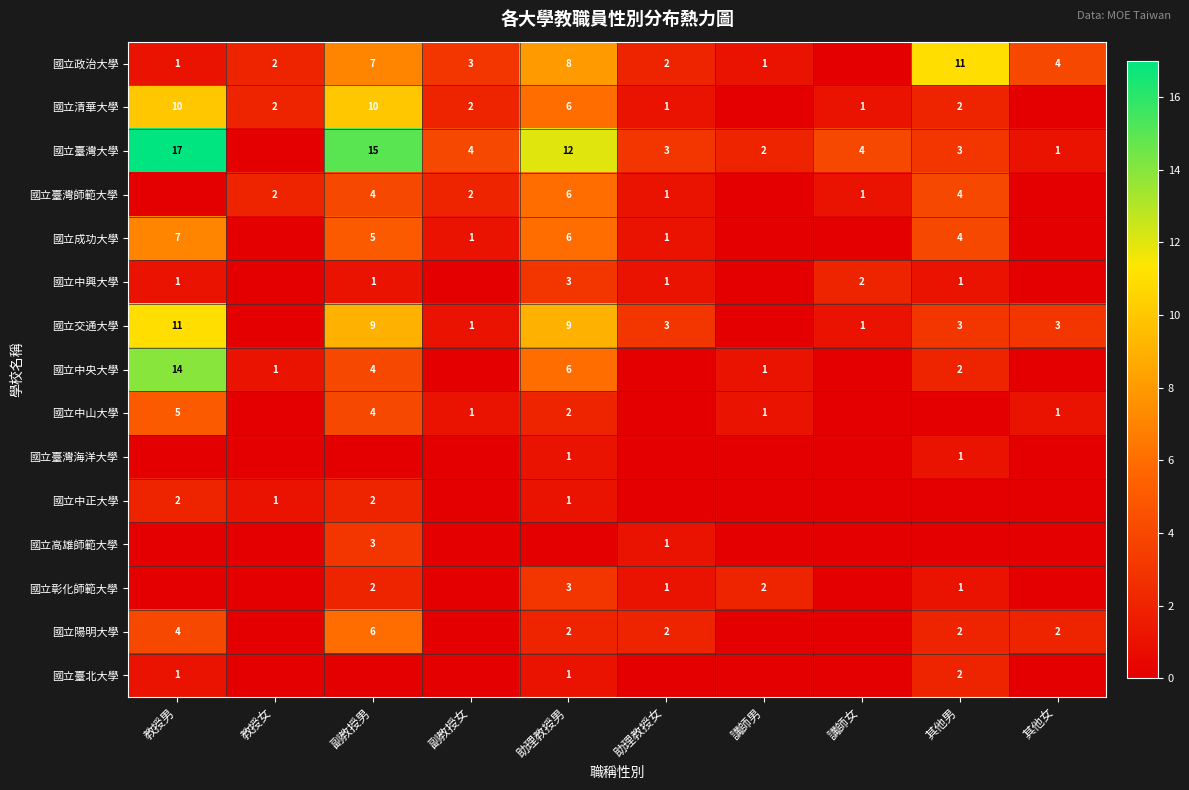

How many categories are shown in the chart?

10